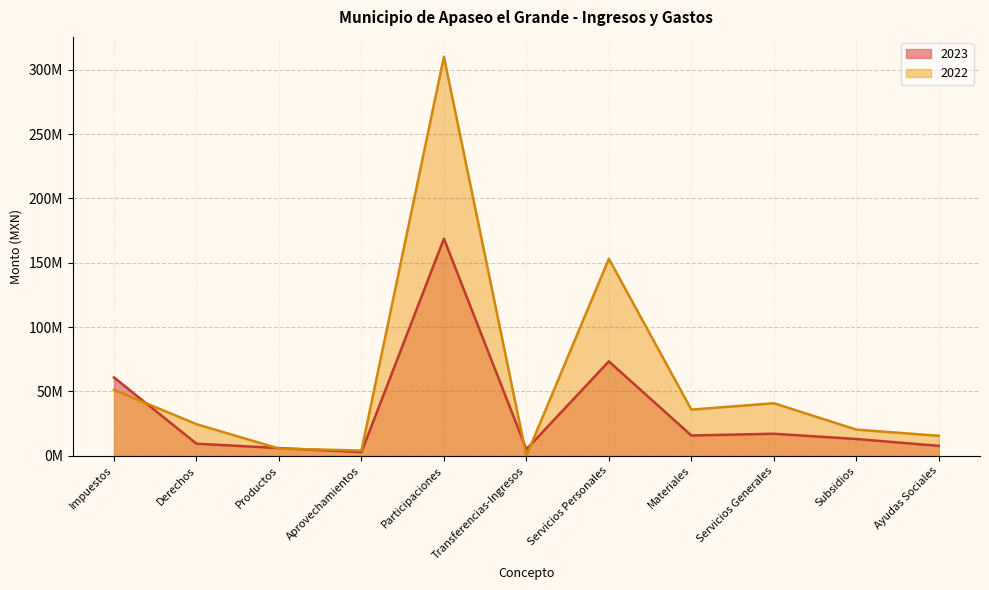

What is the spread (max minus min) of values at Derechos?

15139372.7